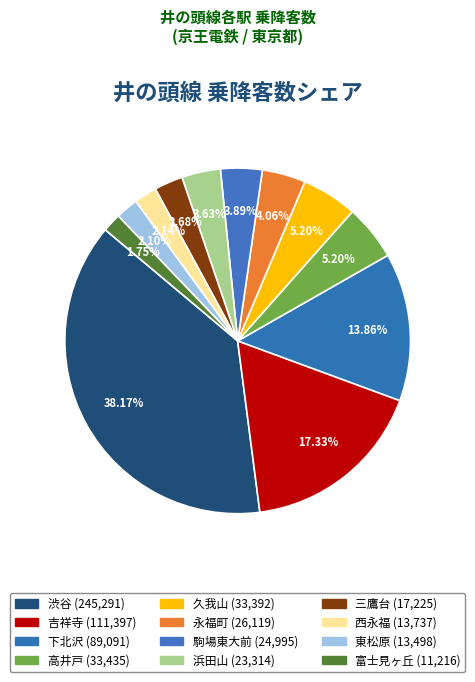

Count the number of slices in the pie.

12